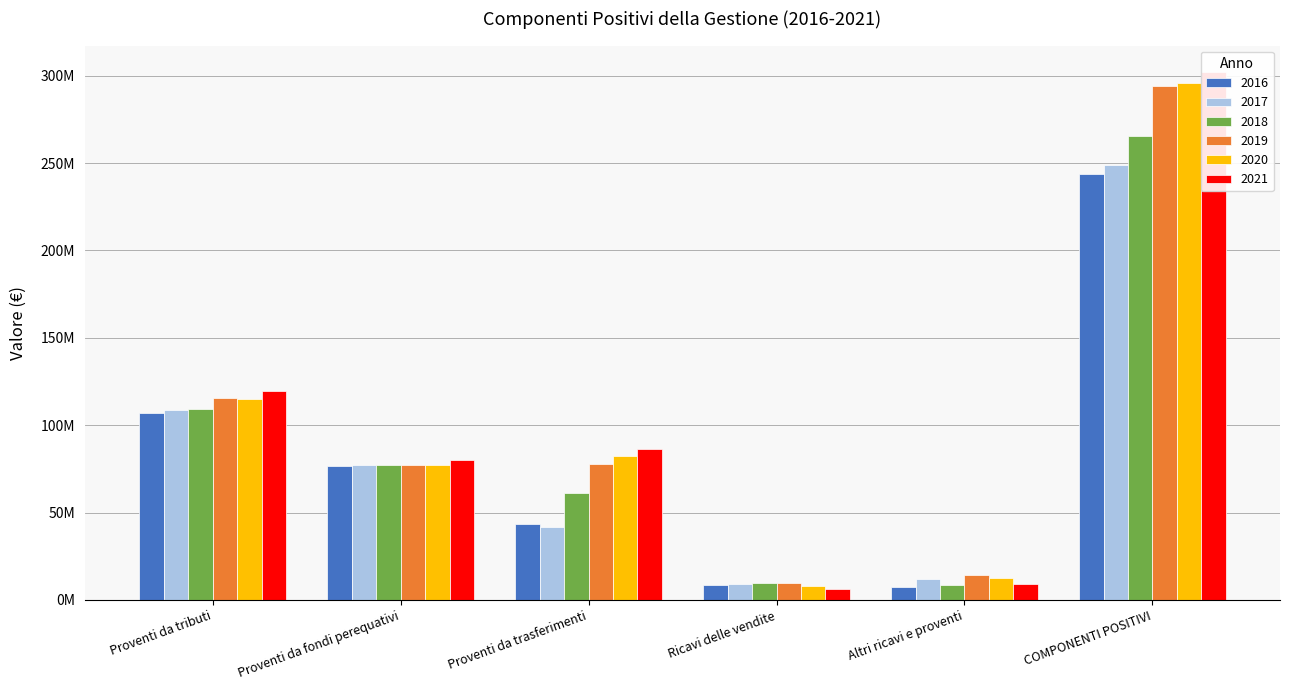

List the labels in order of 2019 value, largest first.

COMPONENTI POSITIVI, Proventi da tributi, Proventi da trasferimenti, Proventi da fondi perequativi, Altri ricavi e proventi, Ricavi delle vendite